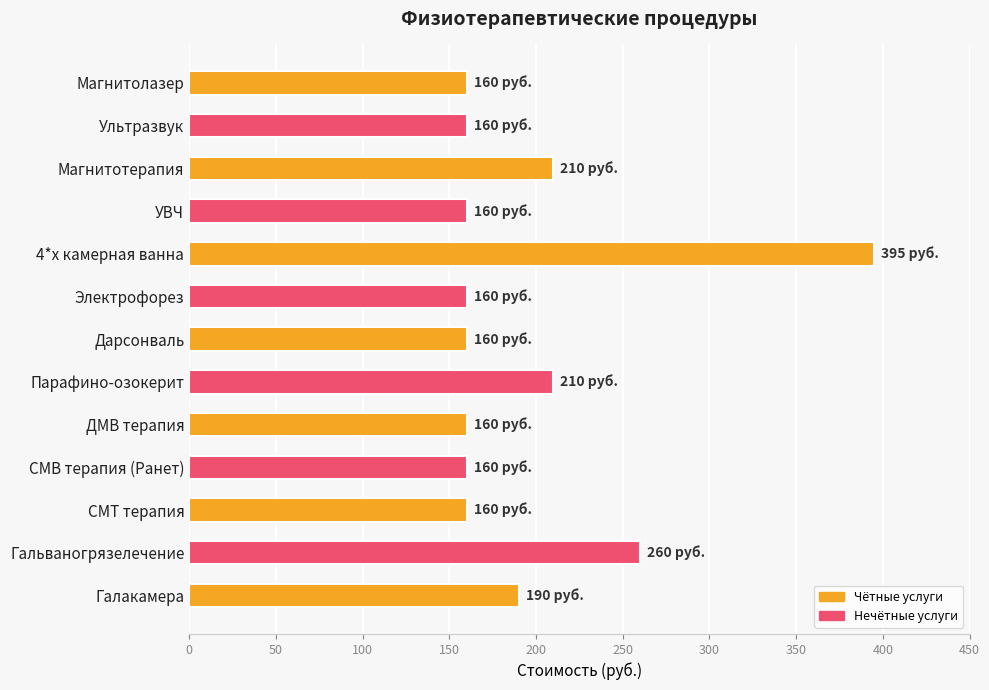

What is the change in value from Ультразвук to Парафино-озокерит?

+50